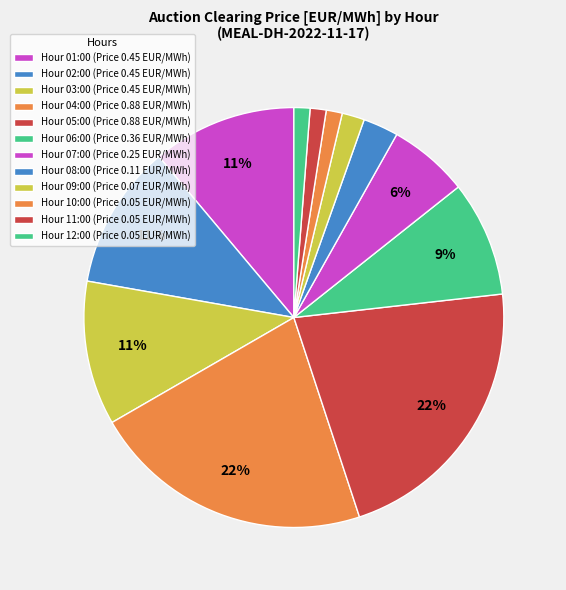

Rank the categories by value from lowest to highest.

10:00, 11:00, 12:00, 09:00, 08:00, 07:00, 06:00, 01:00, 02:00, 03:00, 04:00, 05:00